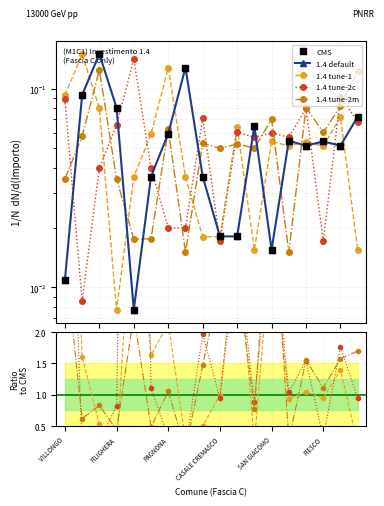

Does the chart display data point markers on the line(s)?

Yes